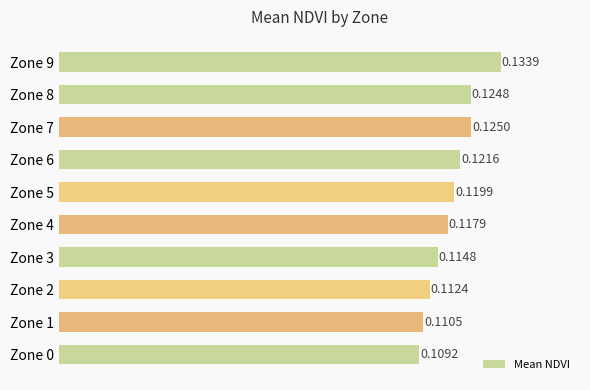

Between Zone 9 and Zone 3, which is larger?

Zone 9